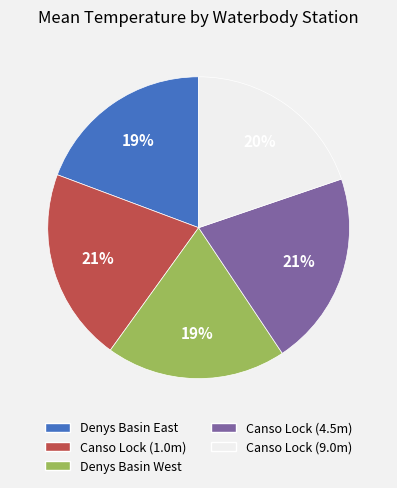

To the nearest percent, what portion does Denys Basin West represent?

19%